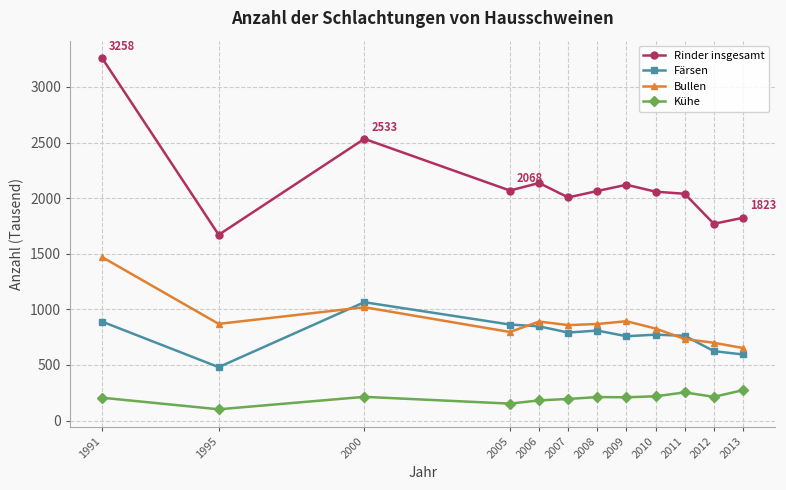

List the series in order of their peak value, highest first.

Rinder insgesamt, Bullen, Färsen, Kühe